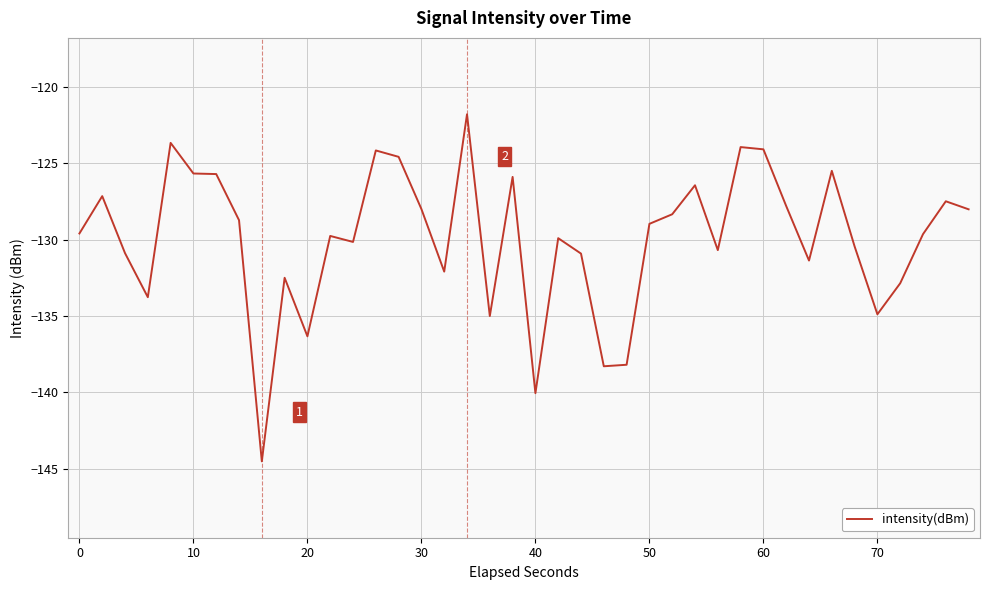

What is the maximum value shown in the chart?

-121.8